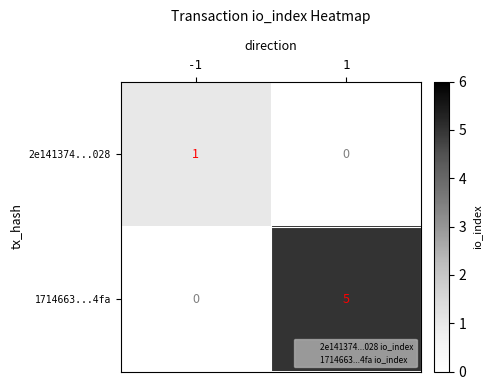

What is the difference between the maximum and minimum values in the 1714663...4fa series?

5